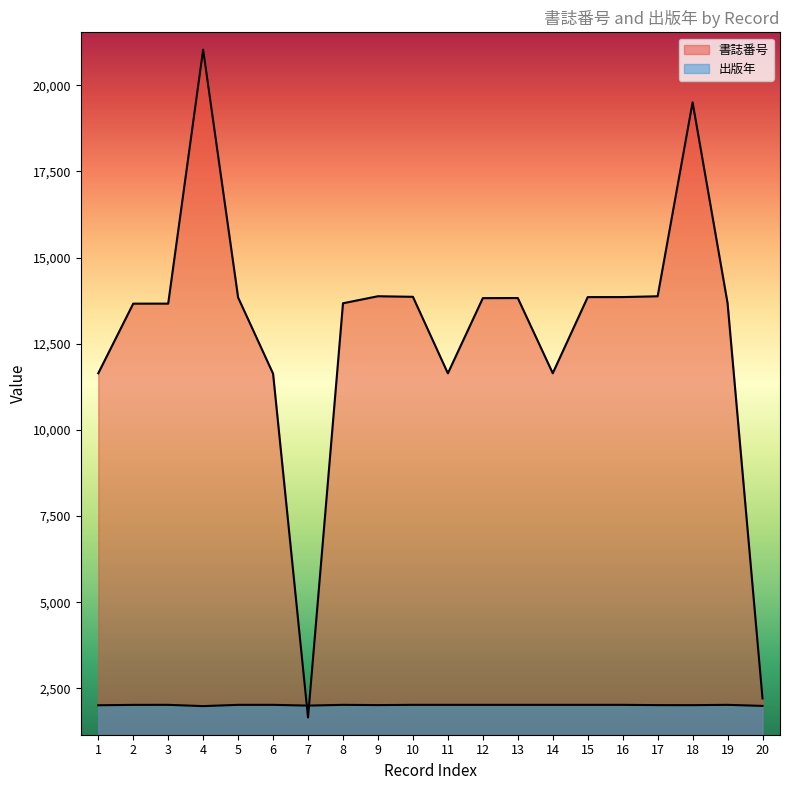

What is the average value of the 出版年 series?

2014